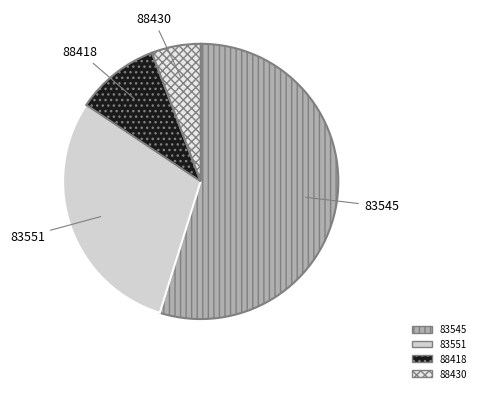

Is it true that 88430 is 1% of the pie?

False